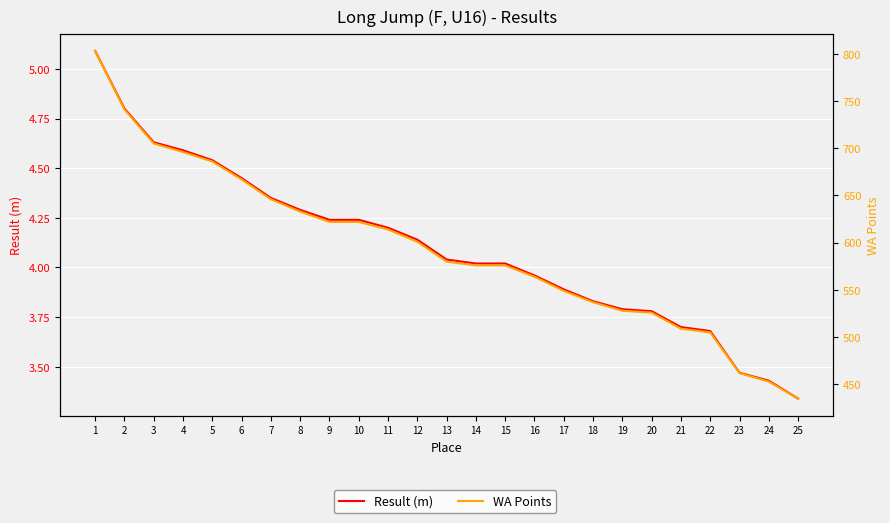

At which label does Result (m) reach its minimum?

25